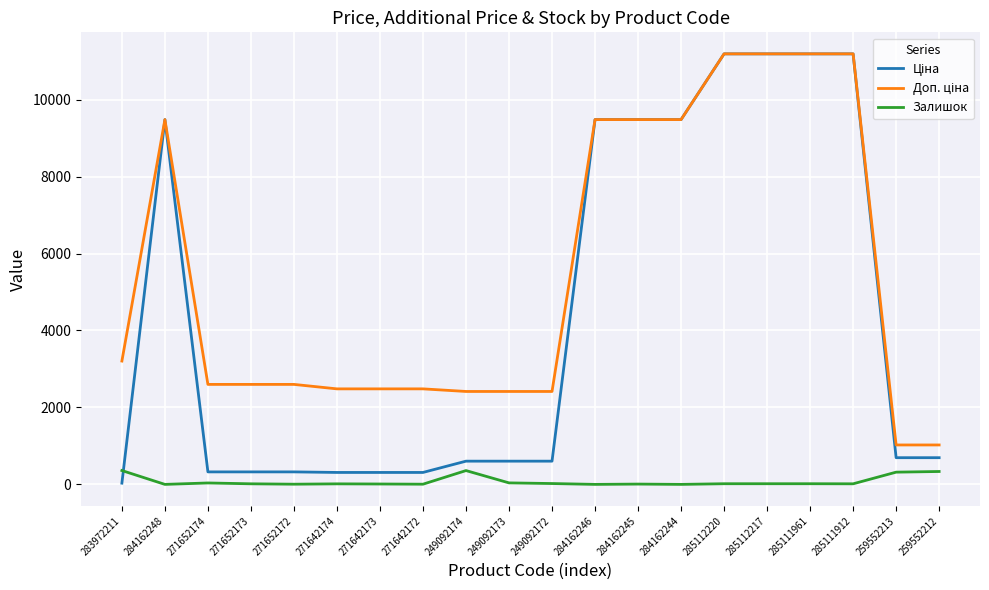

What is the maximum value for Залишок?

360.0